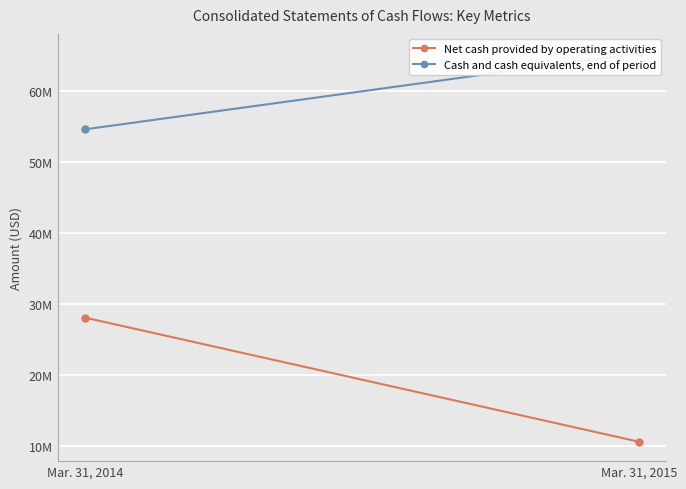

How many categories are shown in the chart?

2